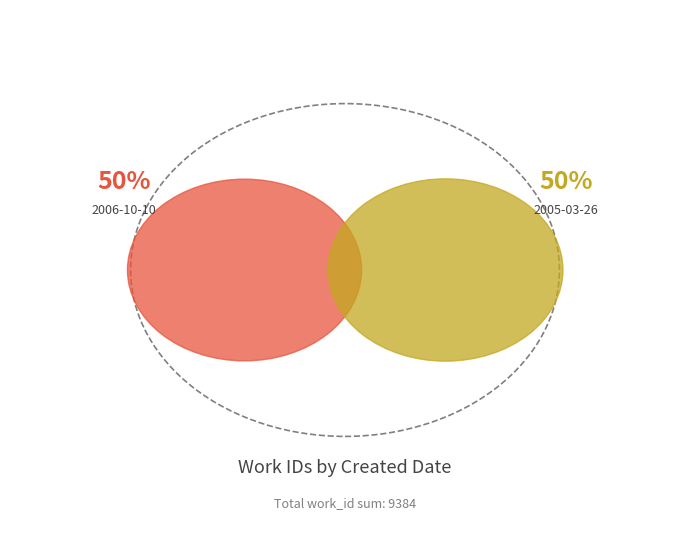

To the nearest percent, what percentage of the pie is 2005-03-26?

50%